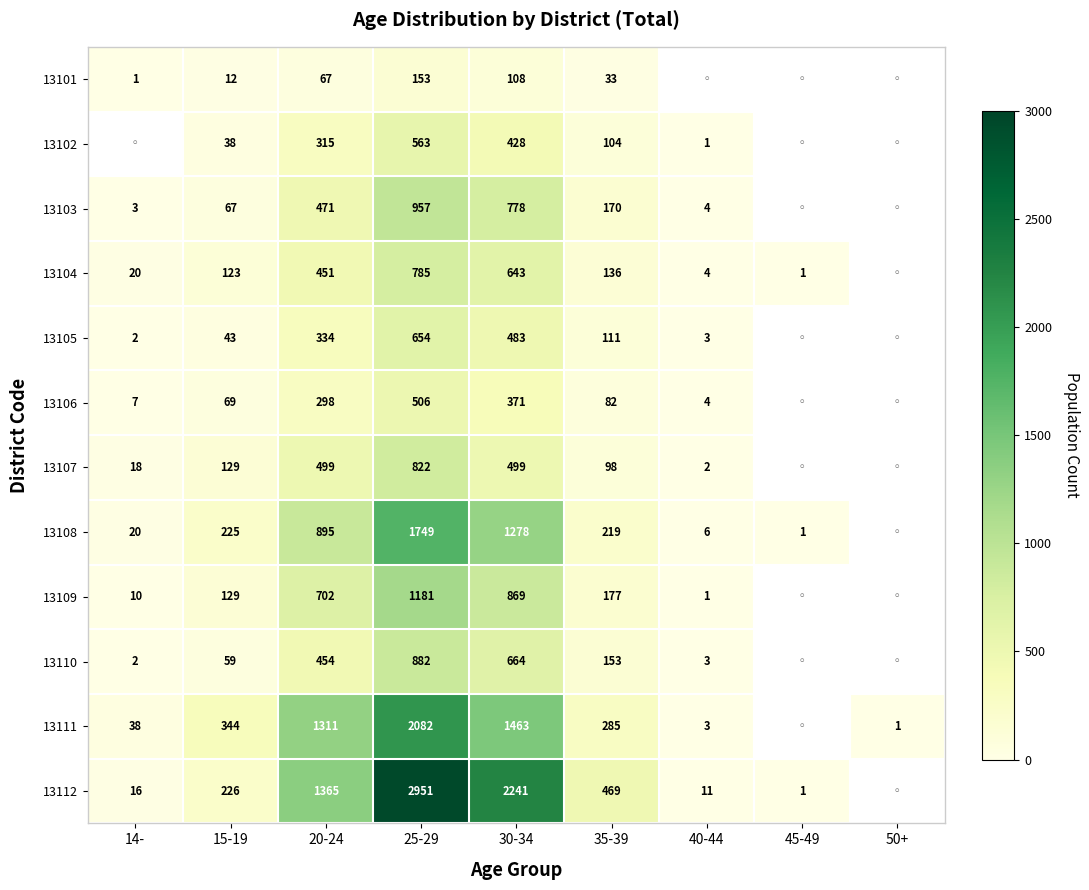

What is the difference between the 13104 values at 45-49 and 25-29?

784